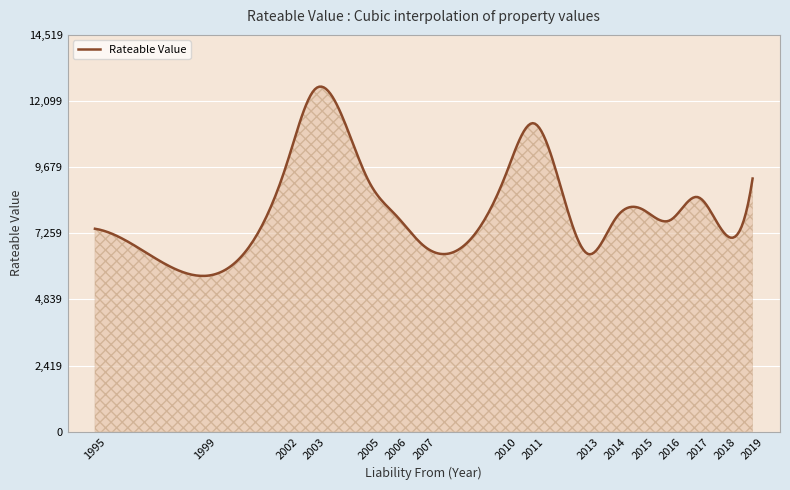

What is the difference between the maximum and minimum values?

6926.4